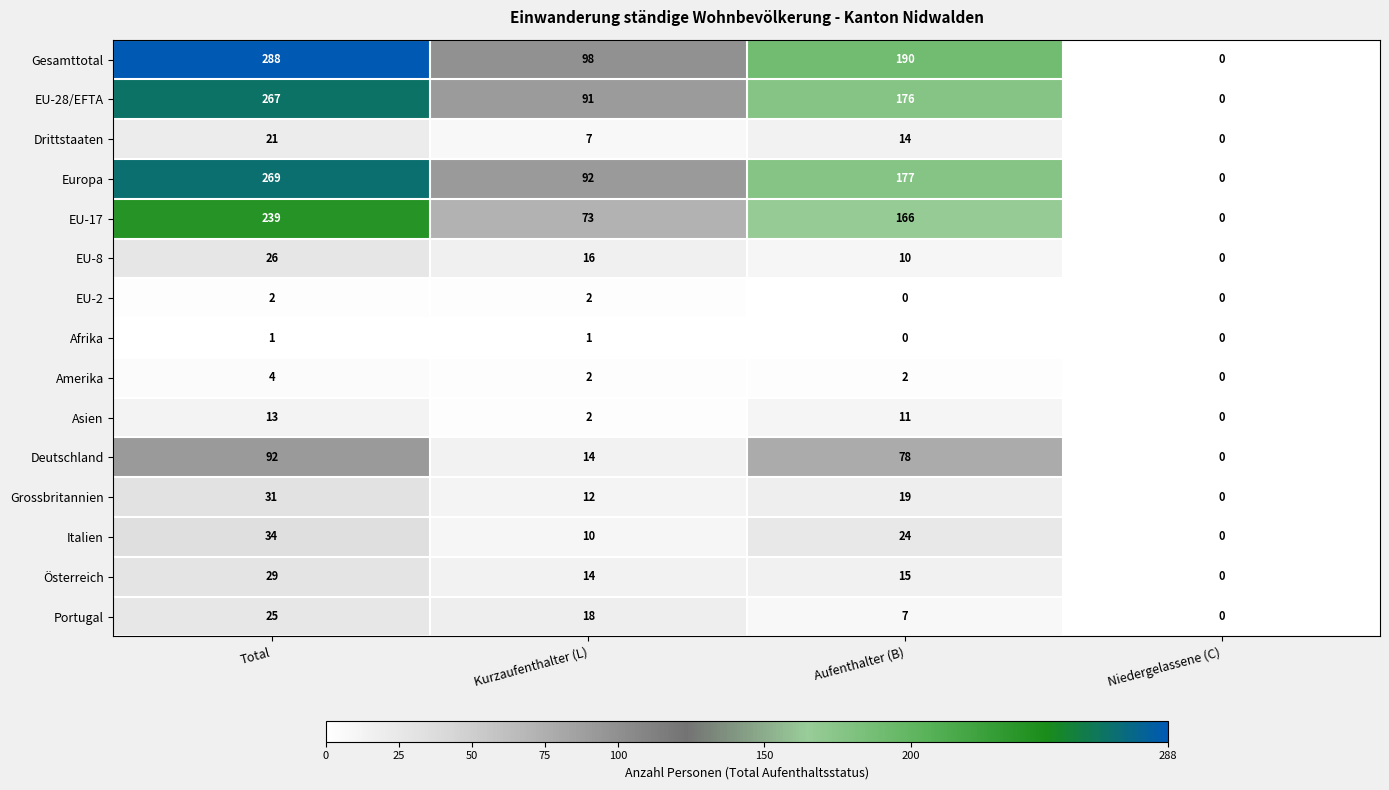

At how many categories does at least one series exceed 70?

3